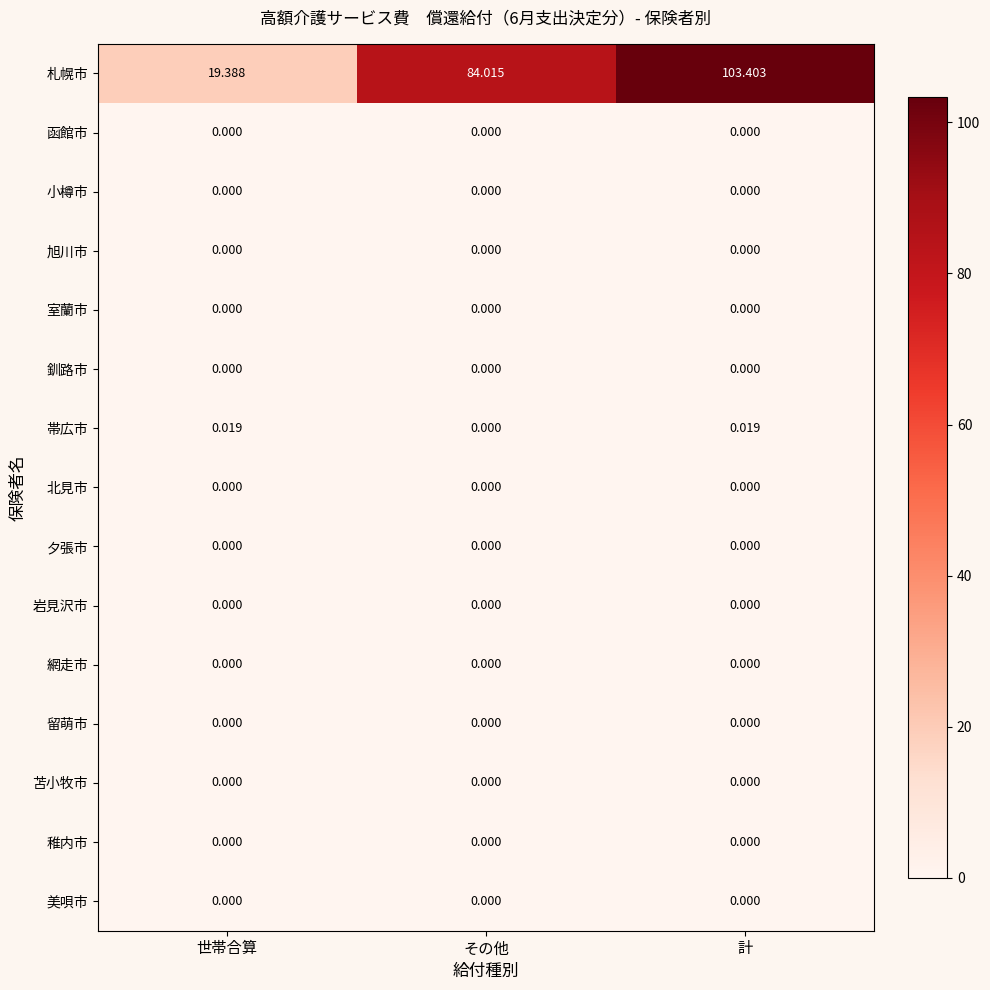

Which series has the largest range (max minus min)?

札幌市